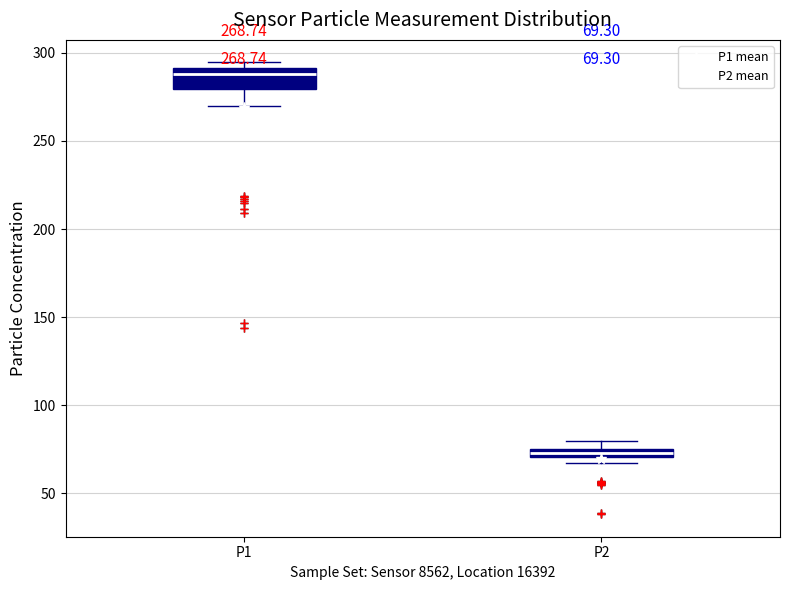

Which box has the highest median line?

P1